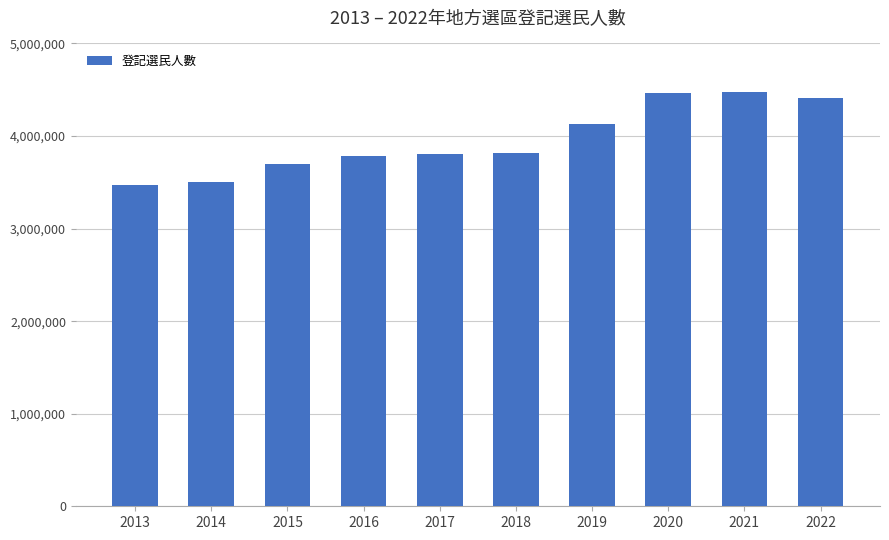

What is the greatest value displayed?

4472863